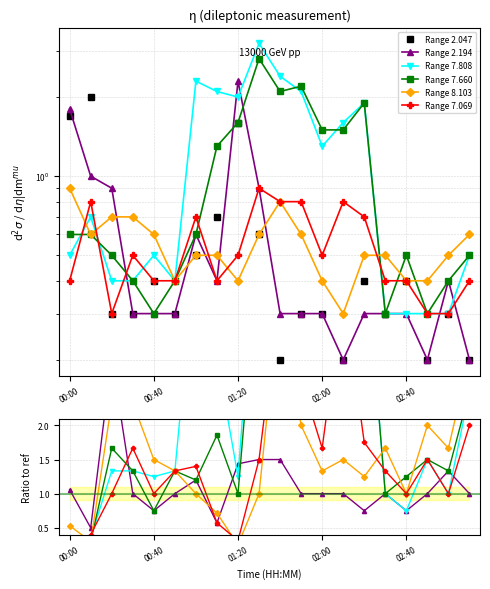

Is the value of Range 2.047 at 16 greater than the value of Range 7.069 at 9?

No